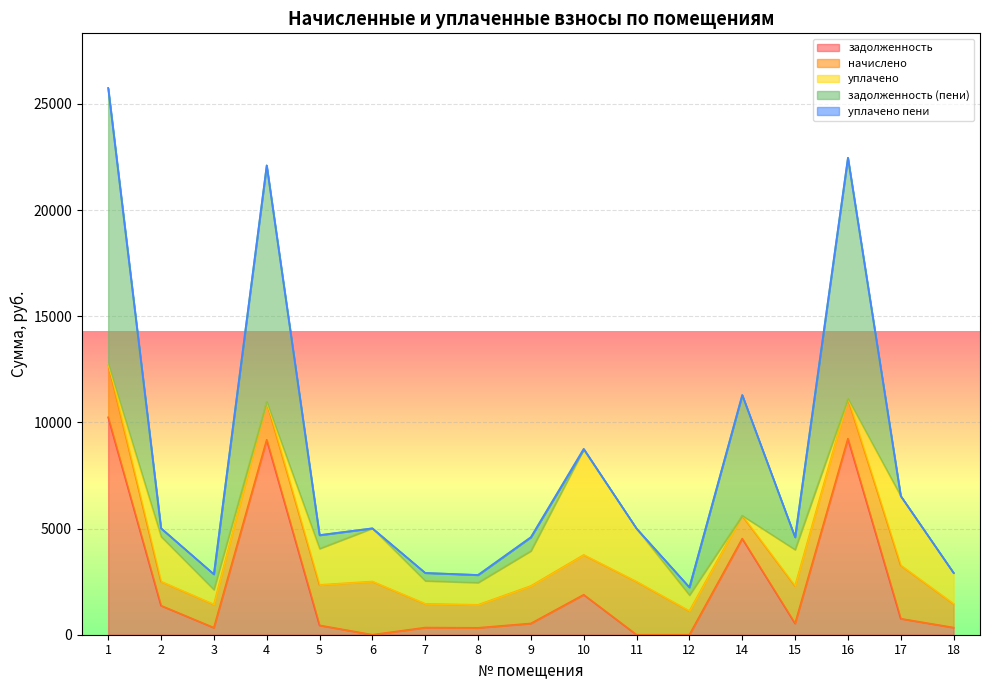

Where is задолженность nearest to the value 5119?

14